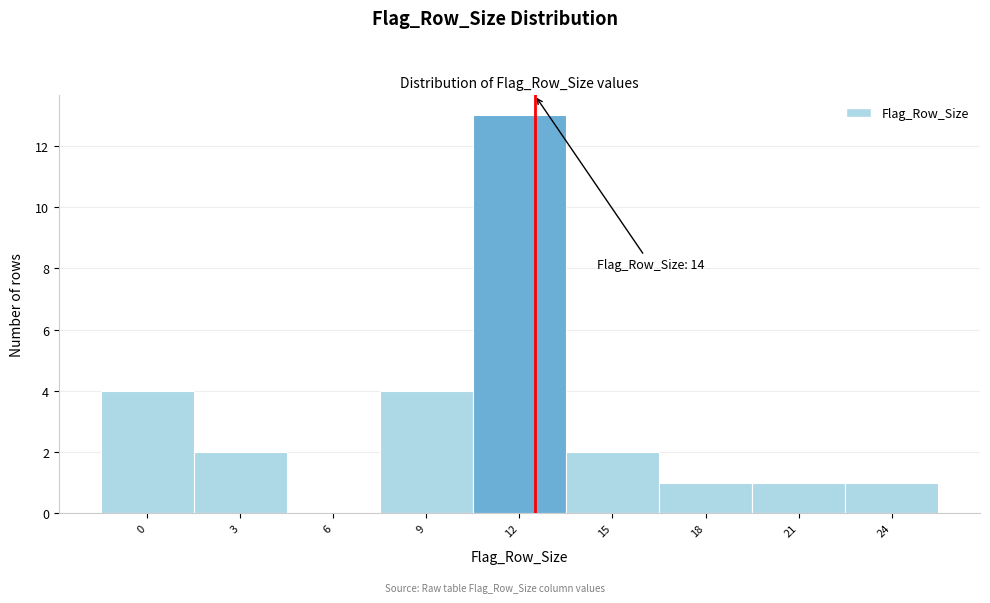

Reading right to left, transcribe all the data shown in this chart.

24=1	21=1	18=1	15=2	12=13	9=4	6=0	3=2	0=4